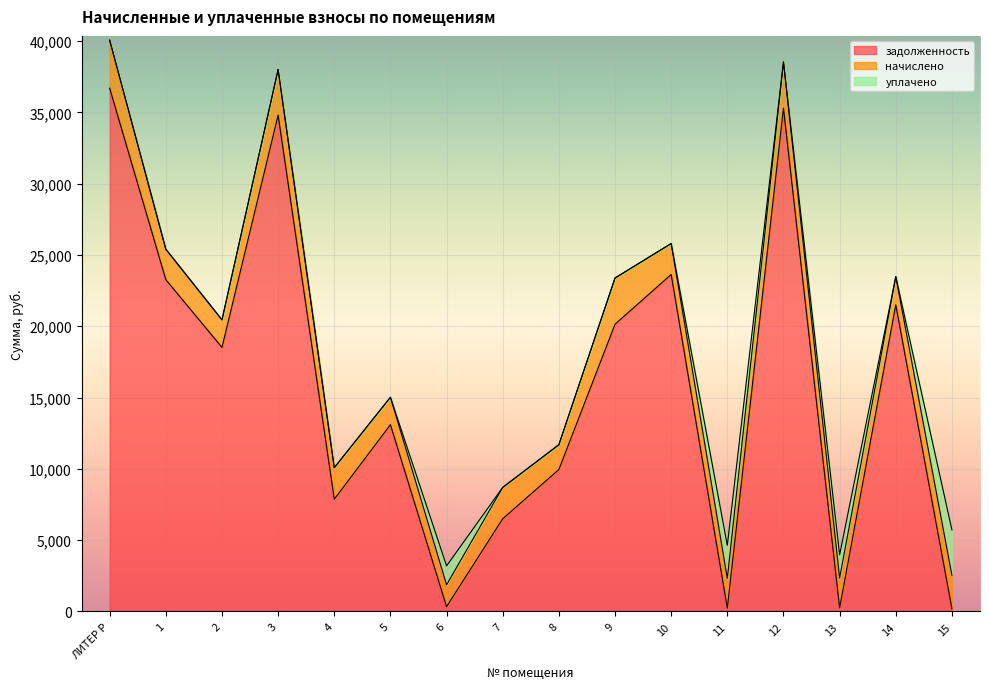

At which label is задолженность closest to 18445?

2